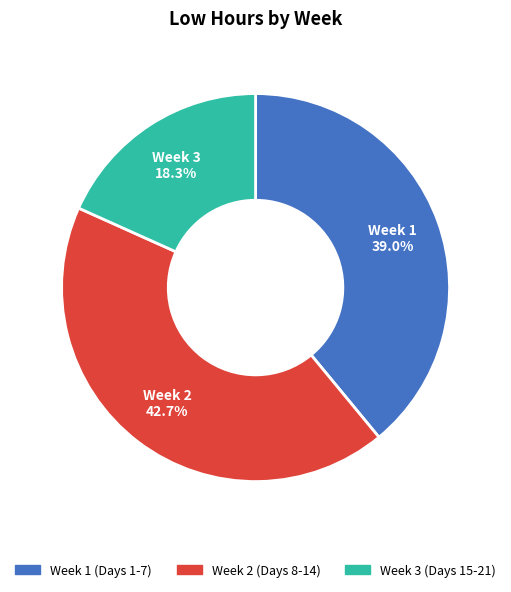

Is there any slice that represents more than half of the pie?

No